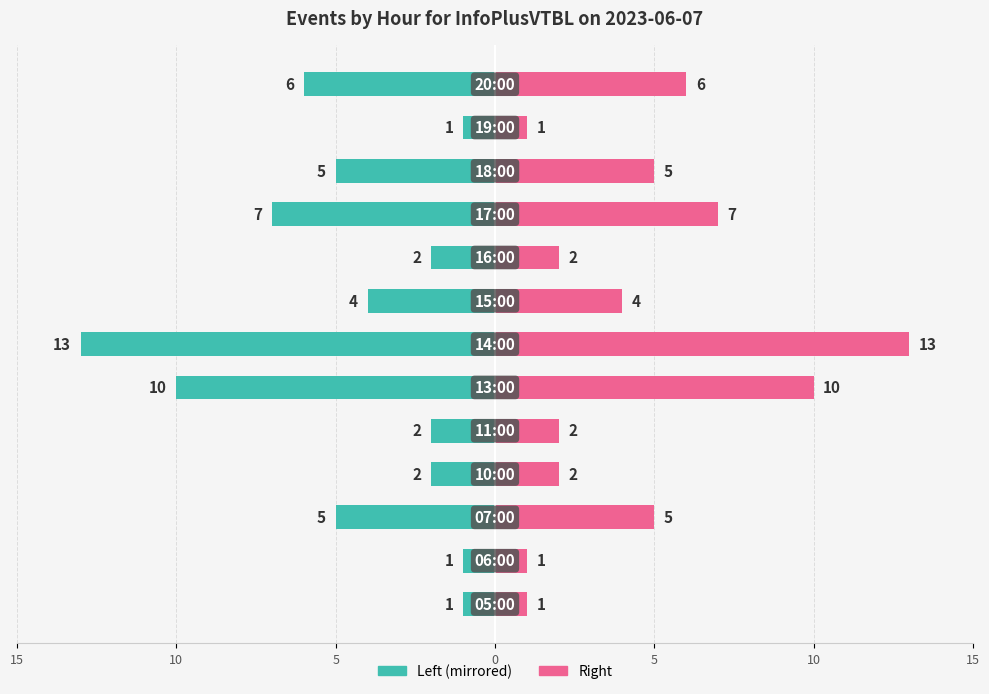

Count the number of data series in this chart.

2